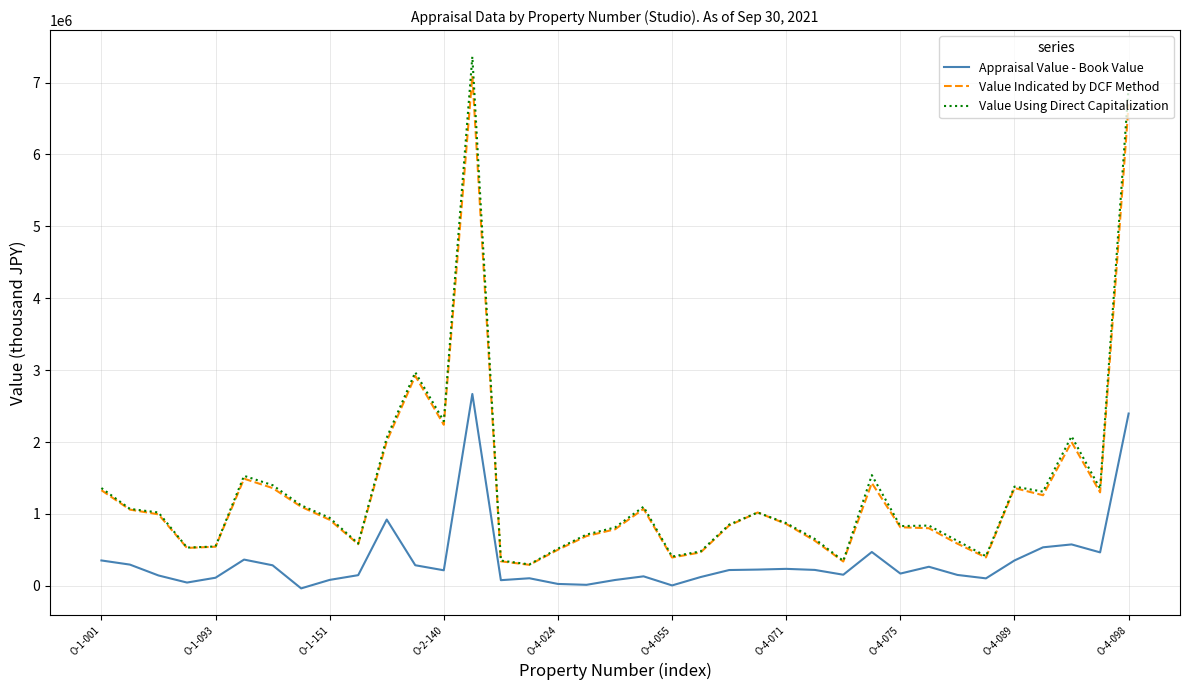

Which series has the largest range (max minus min)?

Value Using Direct Capitalization